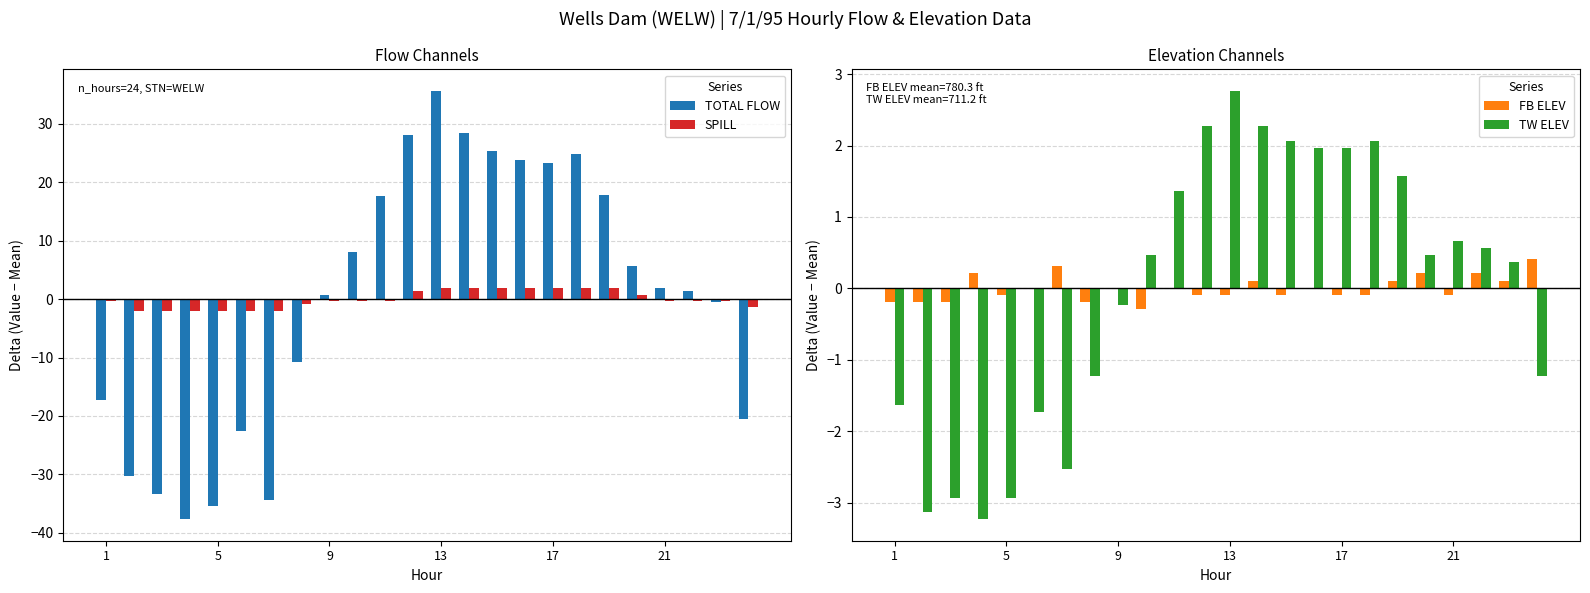

How many values in TOTAL FLOW are above zero?

14